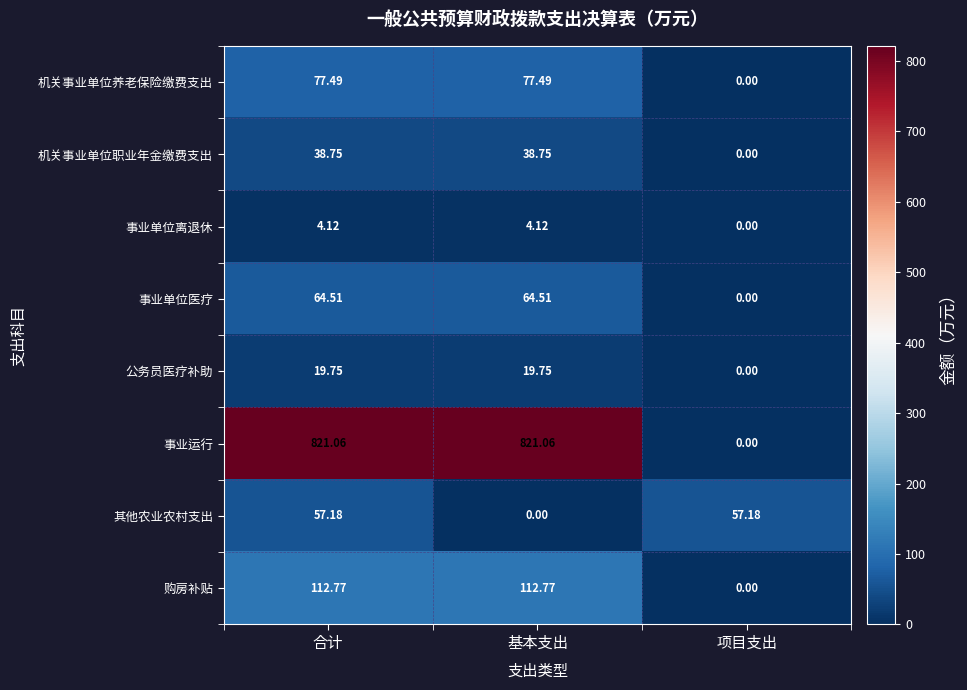

What is the maximum value shown in the chart?

821.1